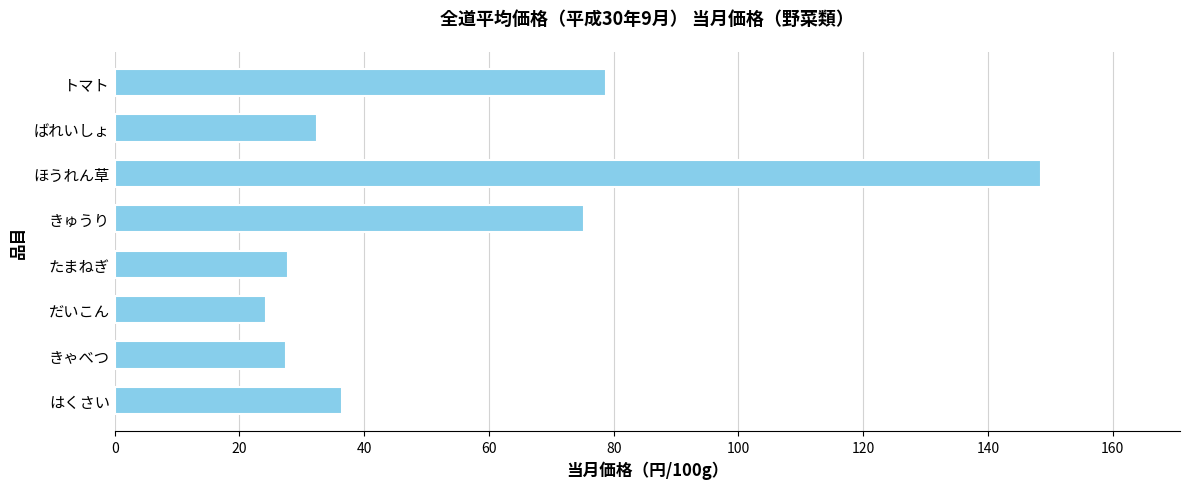

Is it true that the value at ばれいしょ is 32.4?

True